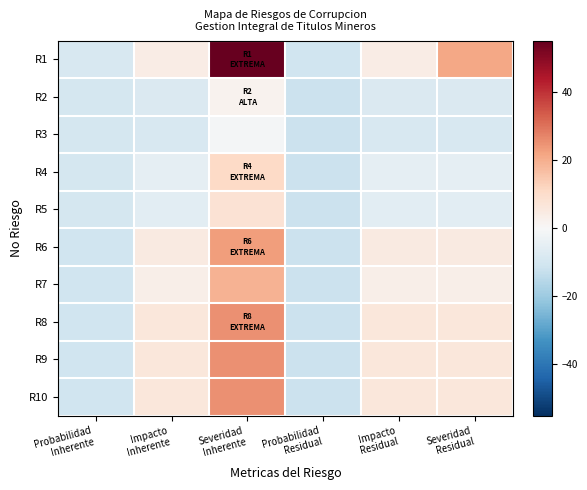

List the series in order of their peak value, highest first.

R1, R8, R9, R10, R6, R7, R4, R5, R2, R3